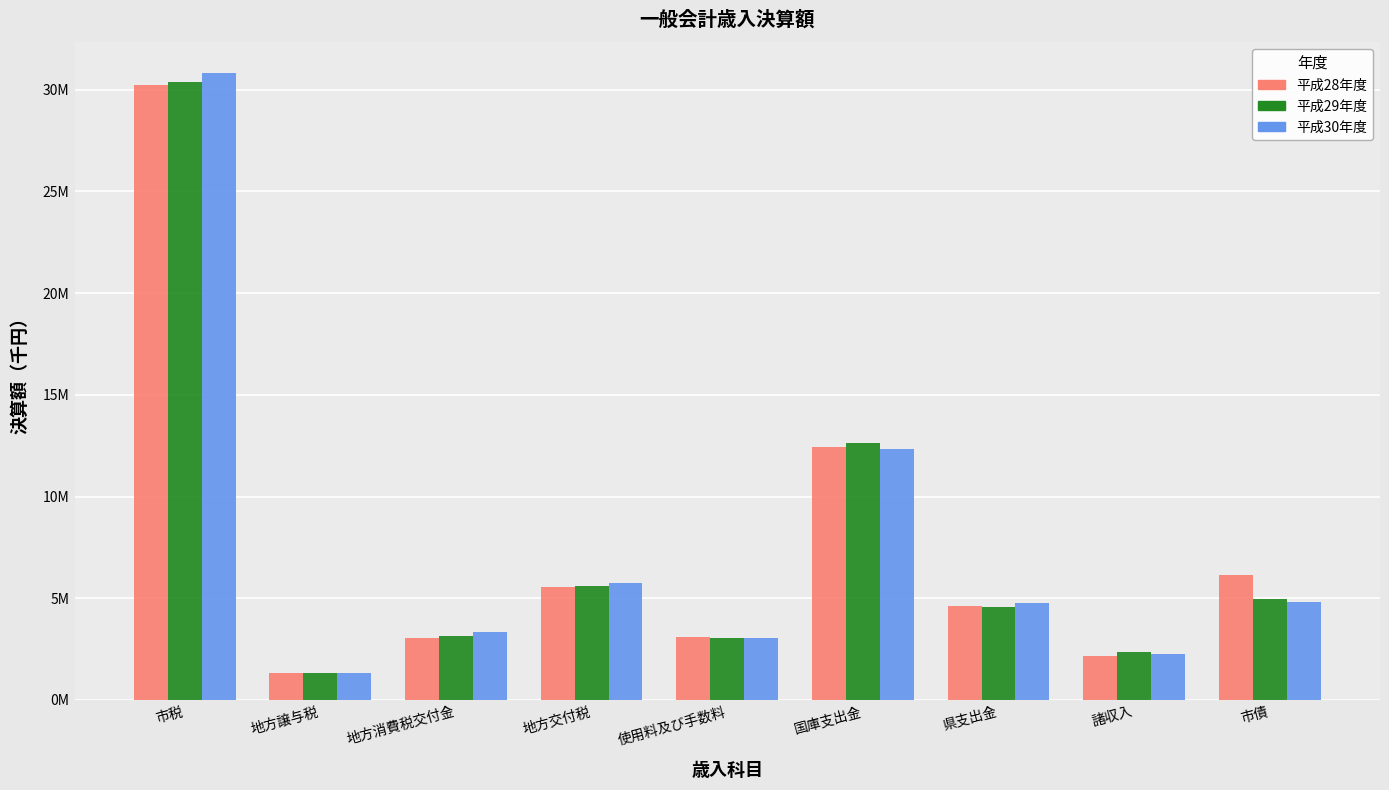

Which label corresponds to the smallest value in the chart?

地方譲与税